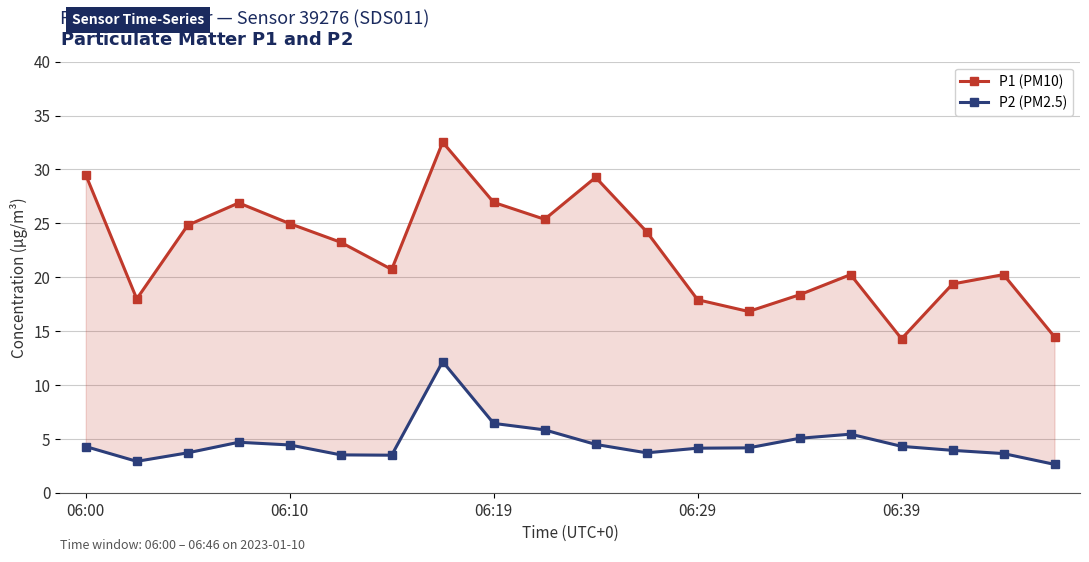

In P2 (PM2.5), how many points are lower than both neighbors (excluding endpoints)?

3